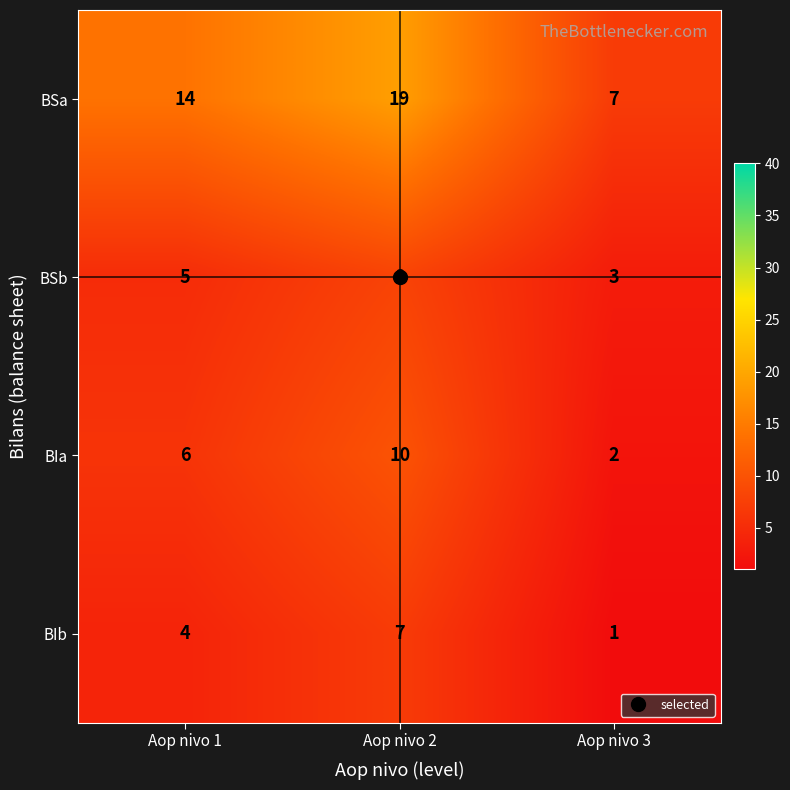

How many data points does each series have?

3